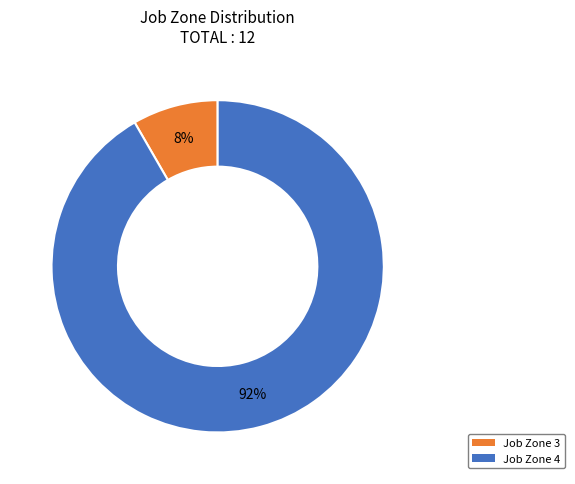

What is the smallest slice in the pie chart?

Job Zone 3